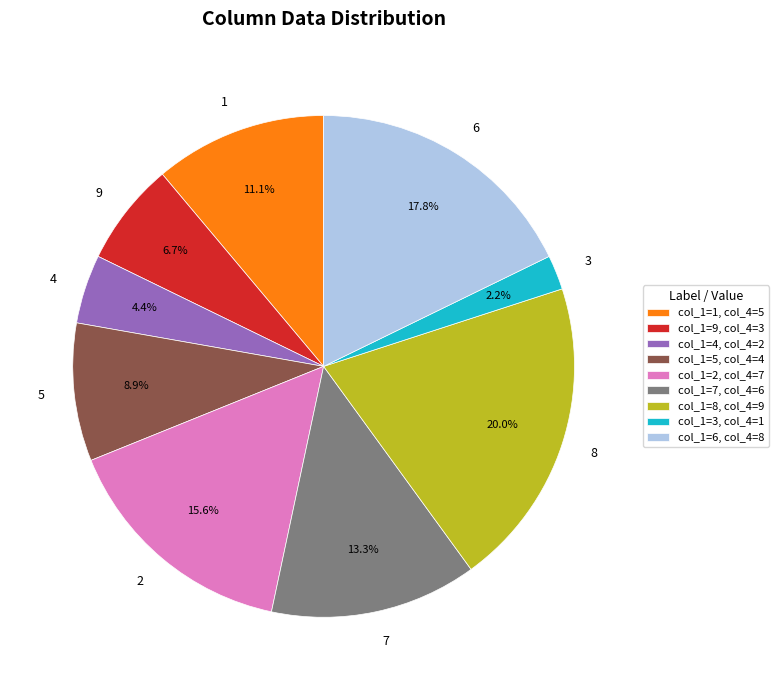

Is there a majority slice in this chart?

No